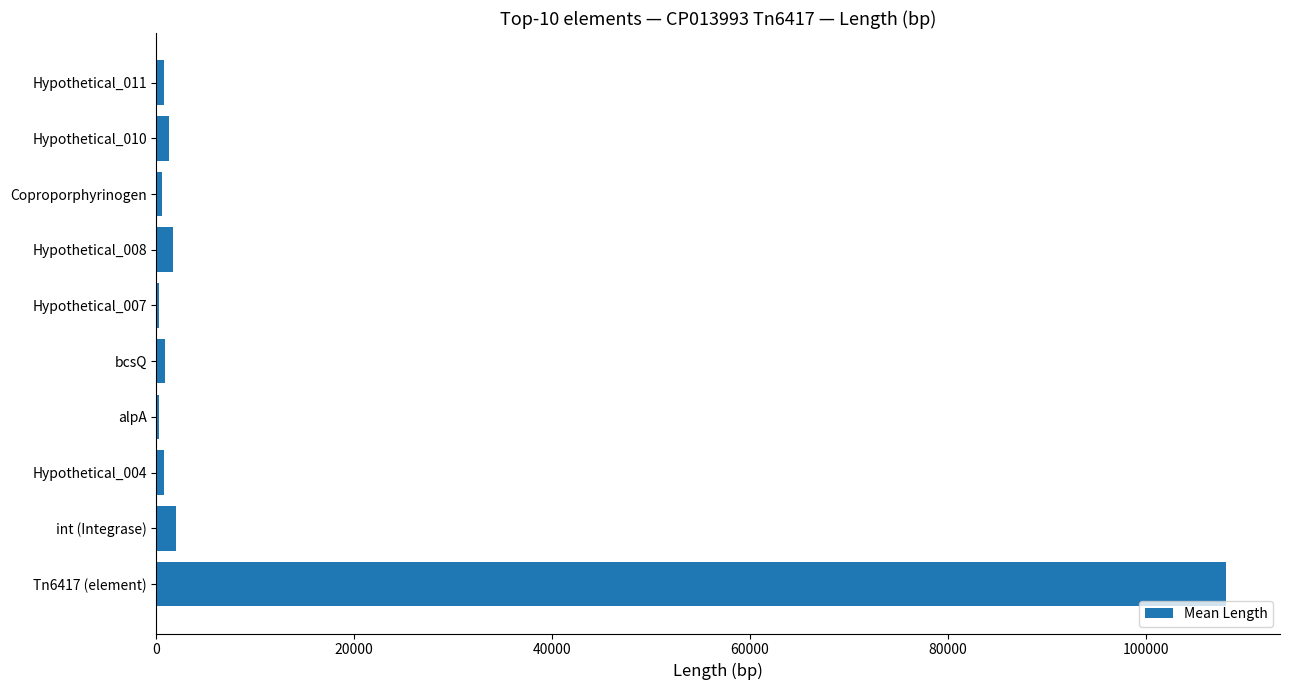

Is it true that the value at Tn6417 (element) is 108186?

True